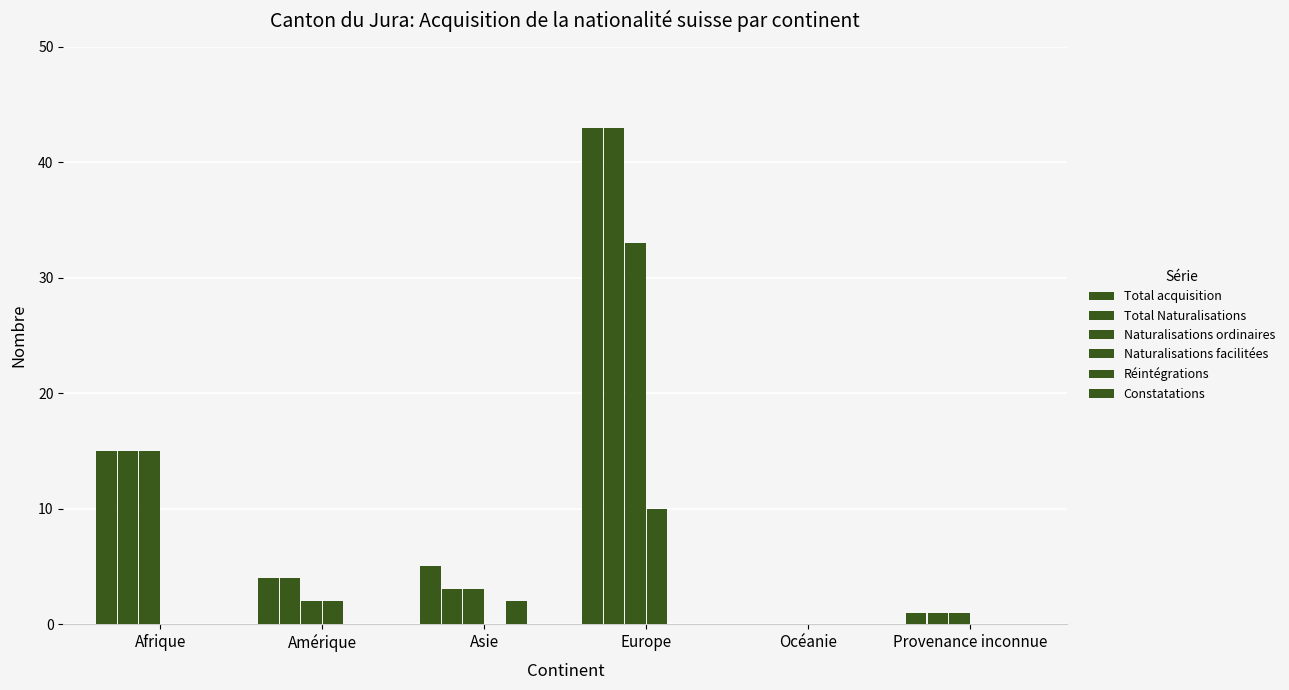

Does the chart contain stacked bars?

No